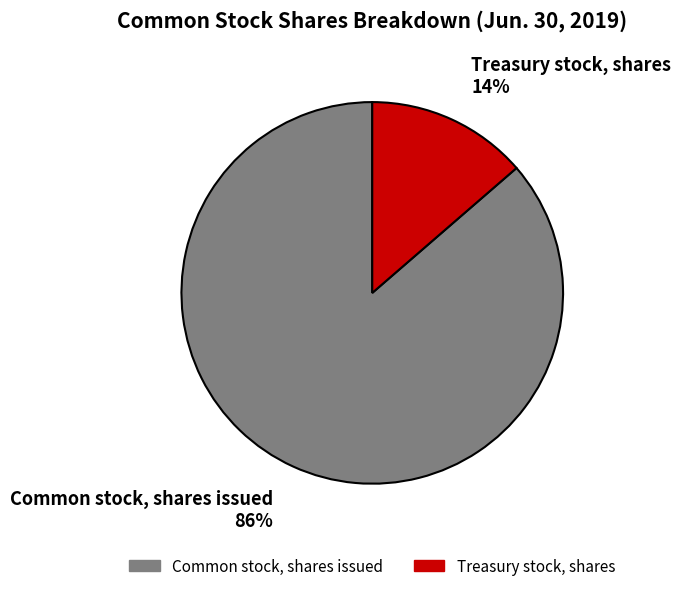

To the nearest percent, what portion does Treasury stock, shares represent?

14%